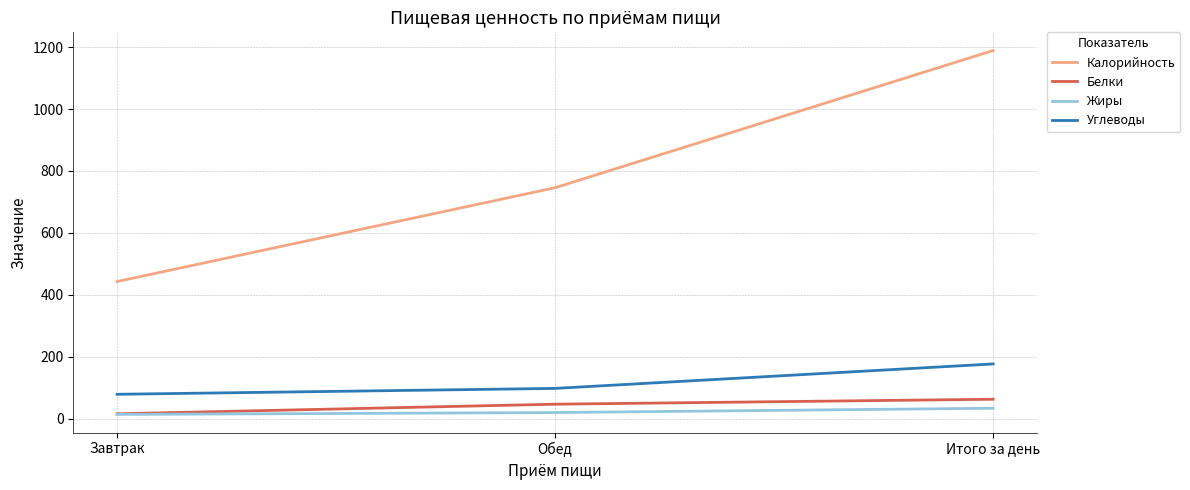

Rank the series by their maximum value, from highest to lowest.

Калорийность, Углеводы, Белки, Жиры